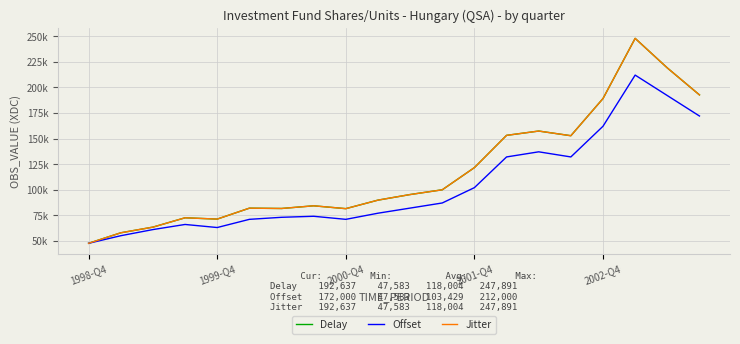

At which category is the sum across all series the highest?

17